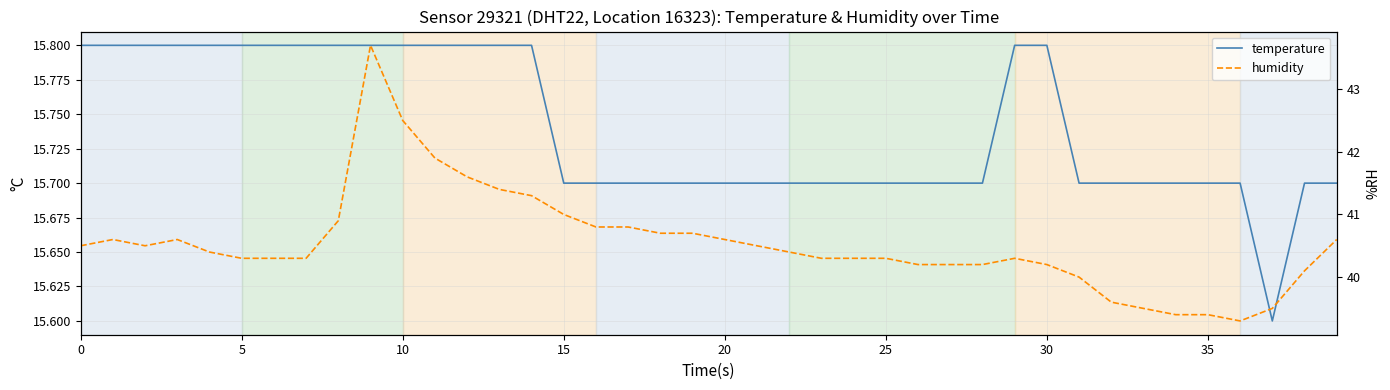

What is the average value of the humidity series?

40.5